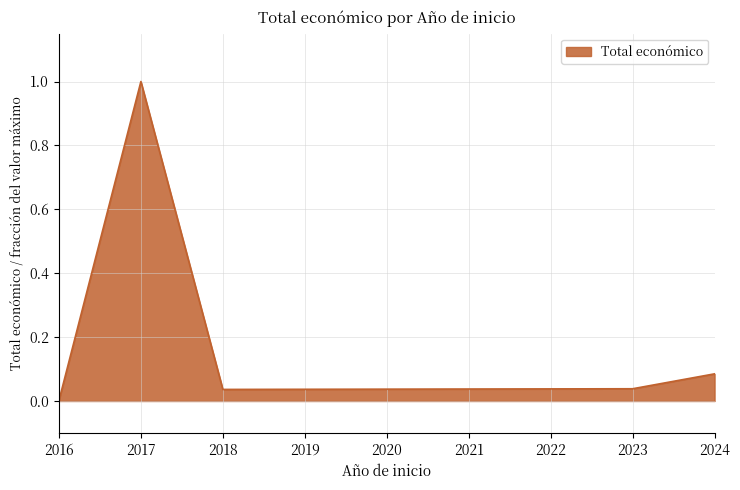

Between 2018 and 2024, which is larger?

2024